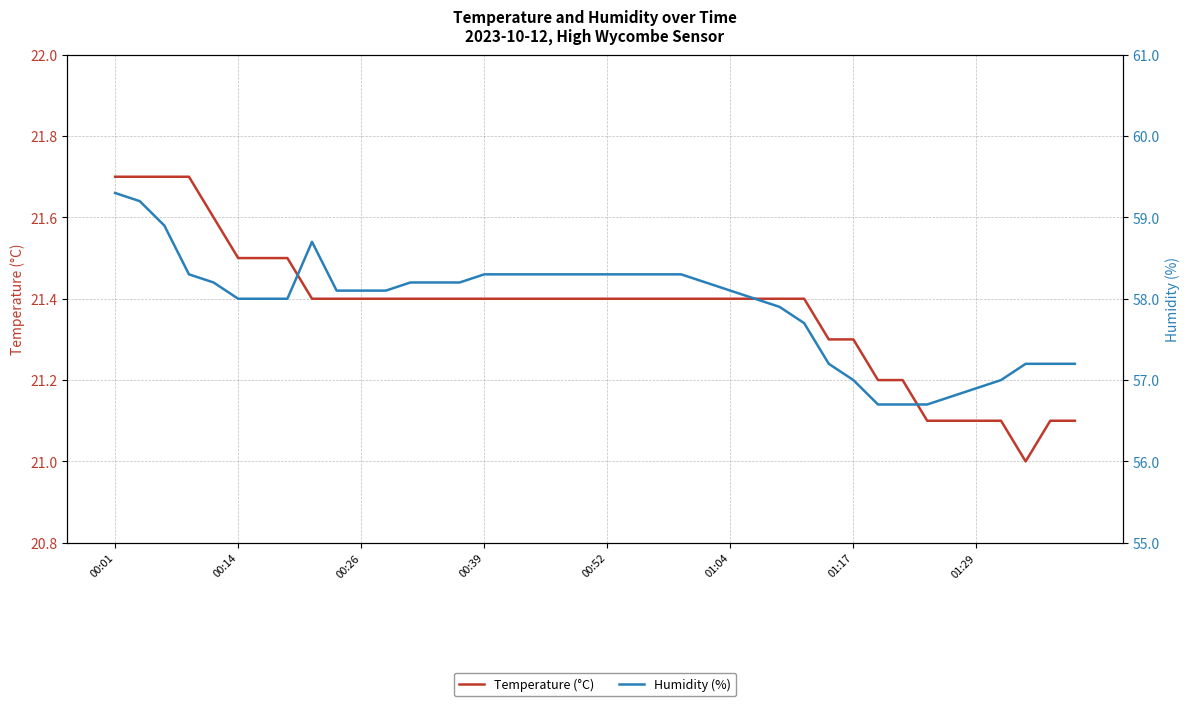

The value of Humidity (%) at 17 is 58.3. True or false?

True